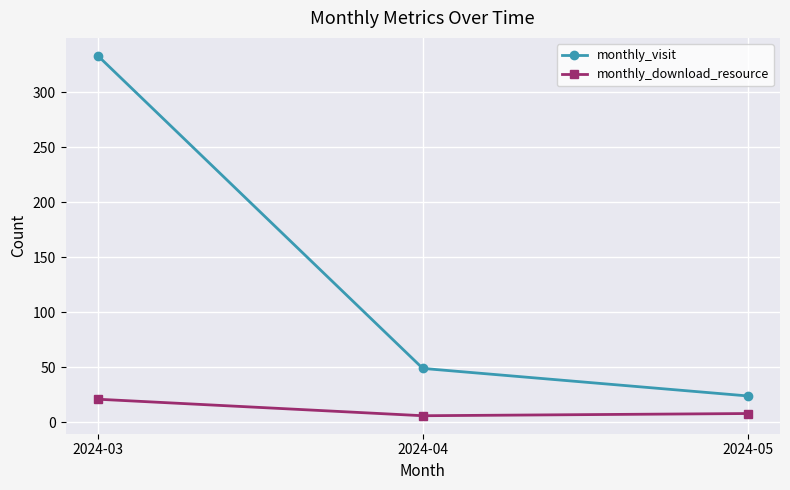

What is the difference between the maximum and minimum values in the monthly_download_resource series?

15